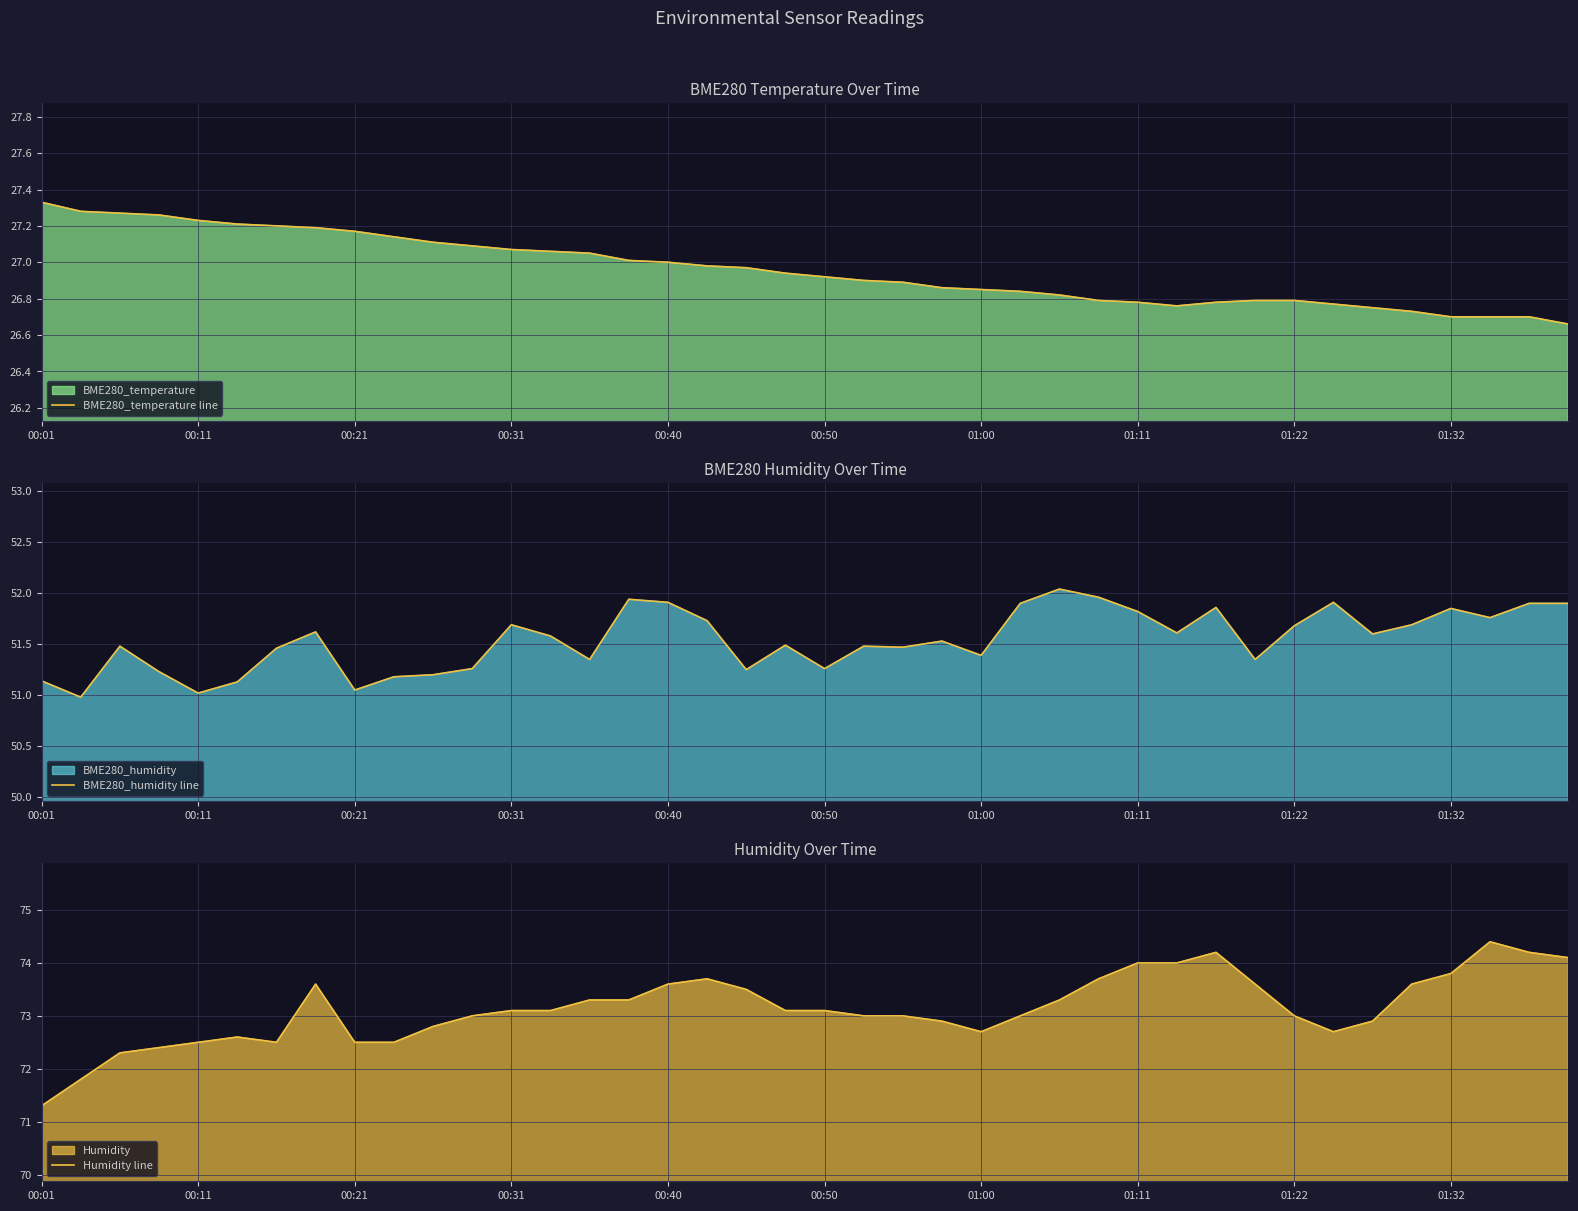

How many values in the Humidity line series exceed 73?

21